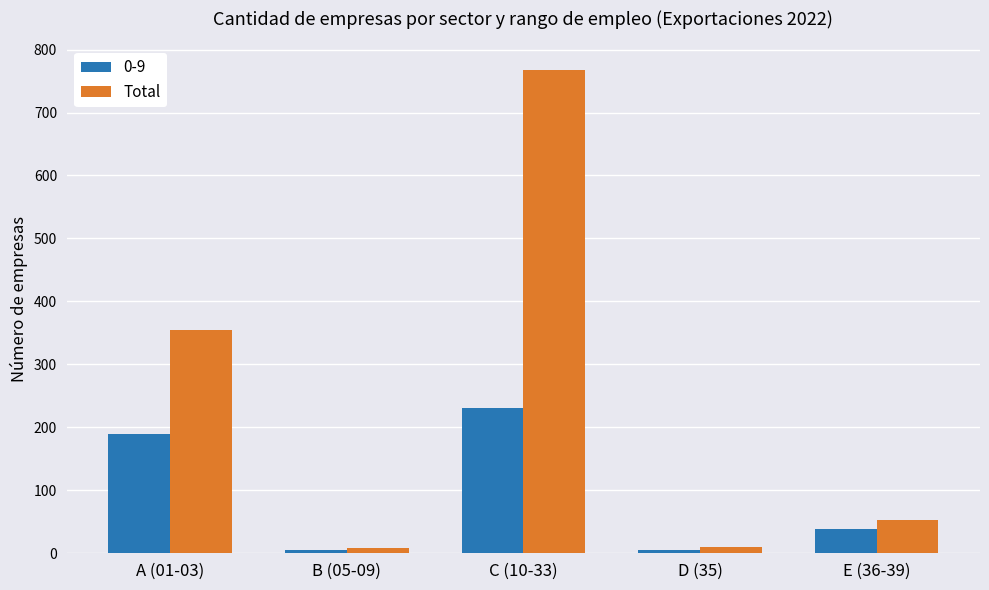

Which series has the widest spread of values?

Total